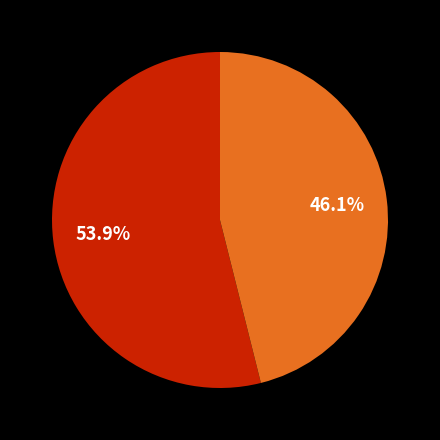

Does any single category account for the majority?

Yes